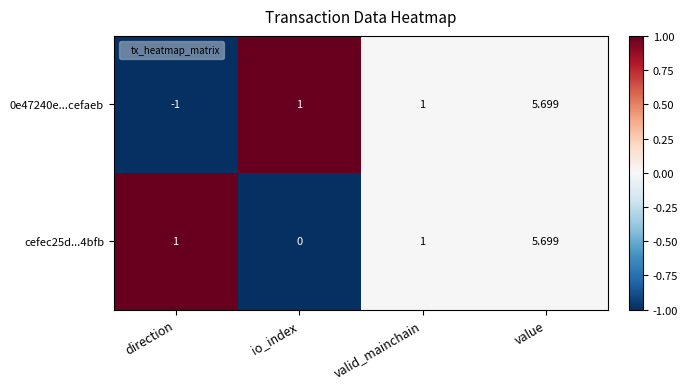

What is the smallest value displayed?

-1.0